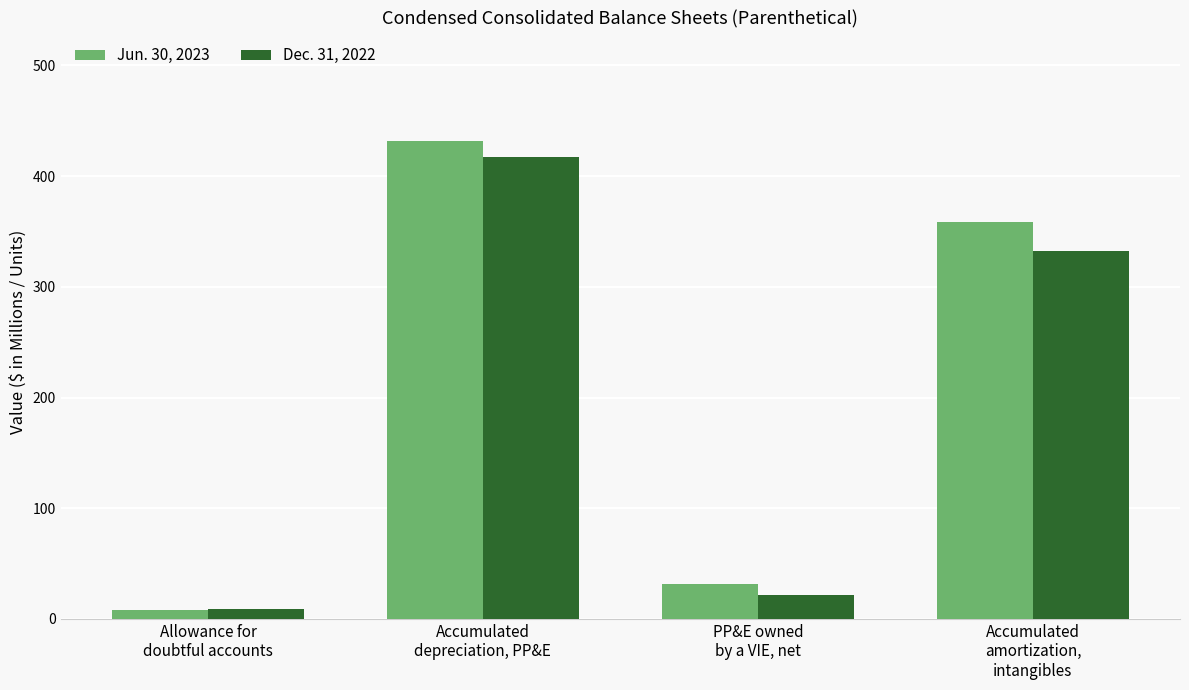

Reading left to right, what are all the values shown in this chart?

Jun. 30, 2023: 8	432	32	359
Dec. 31, 2022: 9	417	22	332